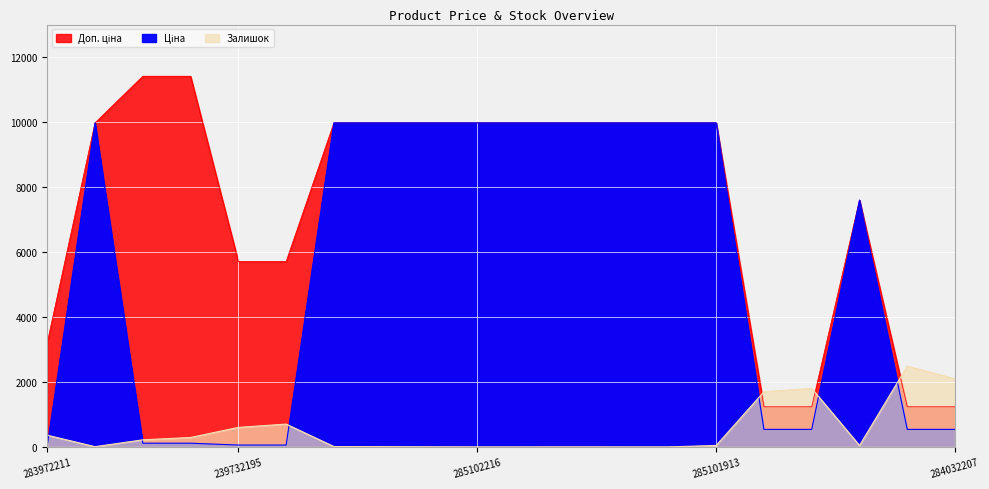

What is the label of the 10th point from the left?

285102216